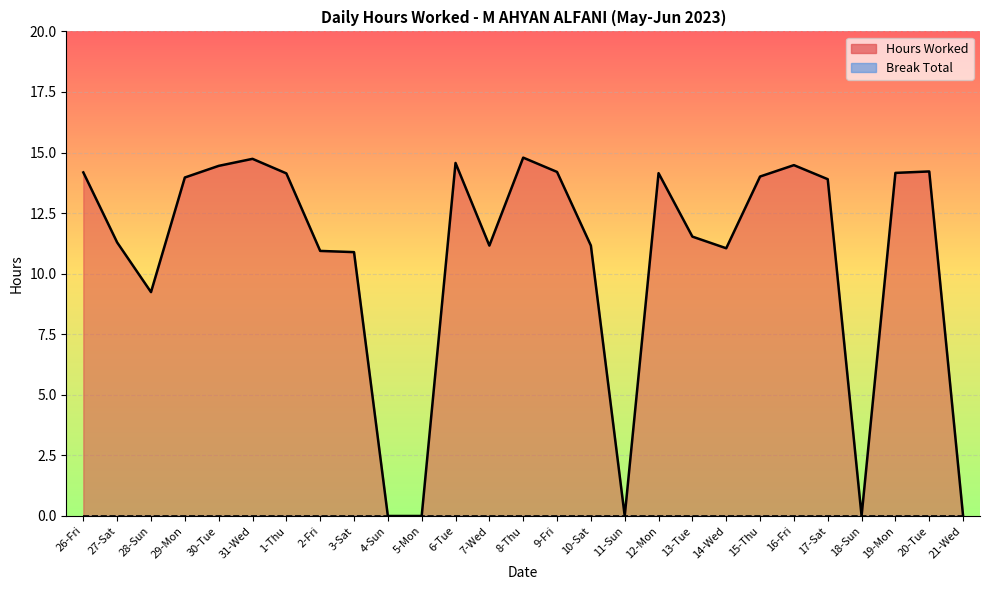

Approximately how many times larger is the value at 31-Wed compared to 14-Wed?

1.3